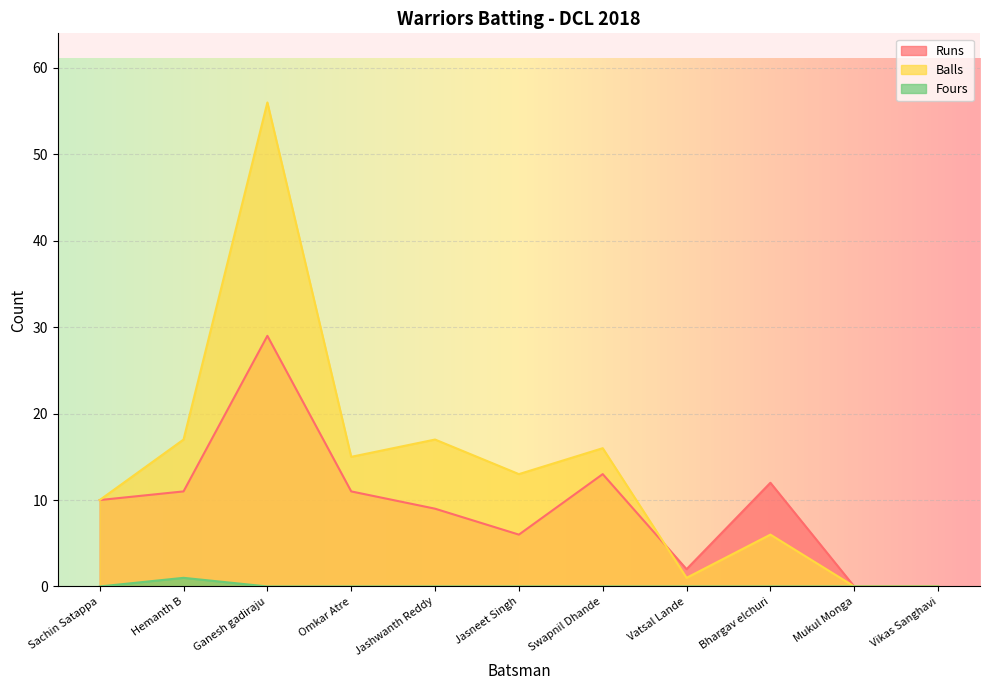

How many interior local peaks does the Runs series have?

3